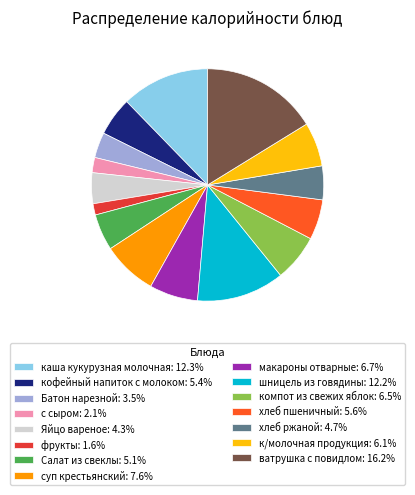

Which slice is the largest?

ватрушка с повидлом